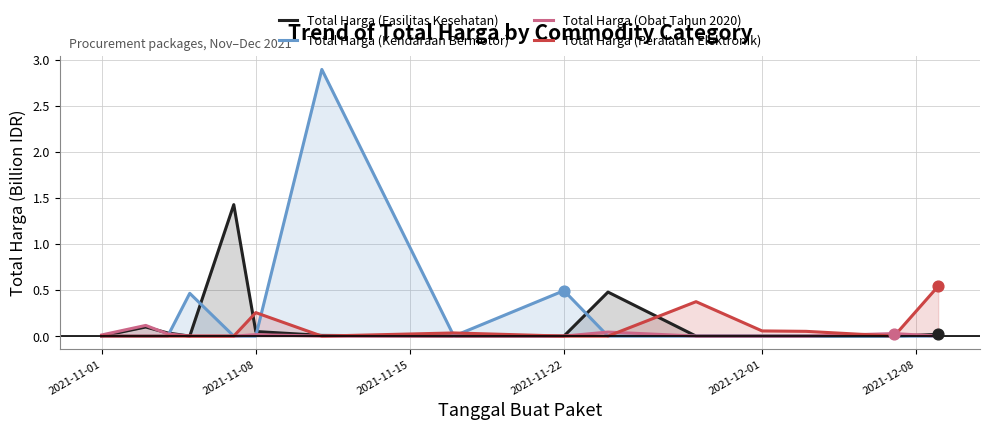

Which series has the largest total across all categories?

Total Harga (Kendaraan Bermotor)